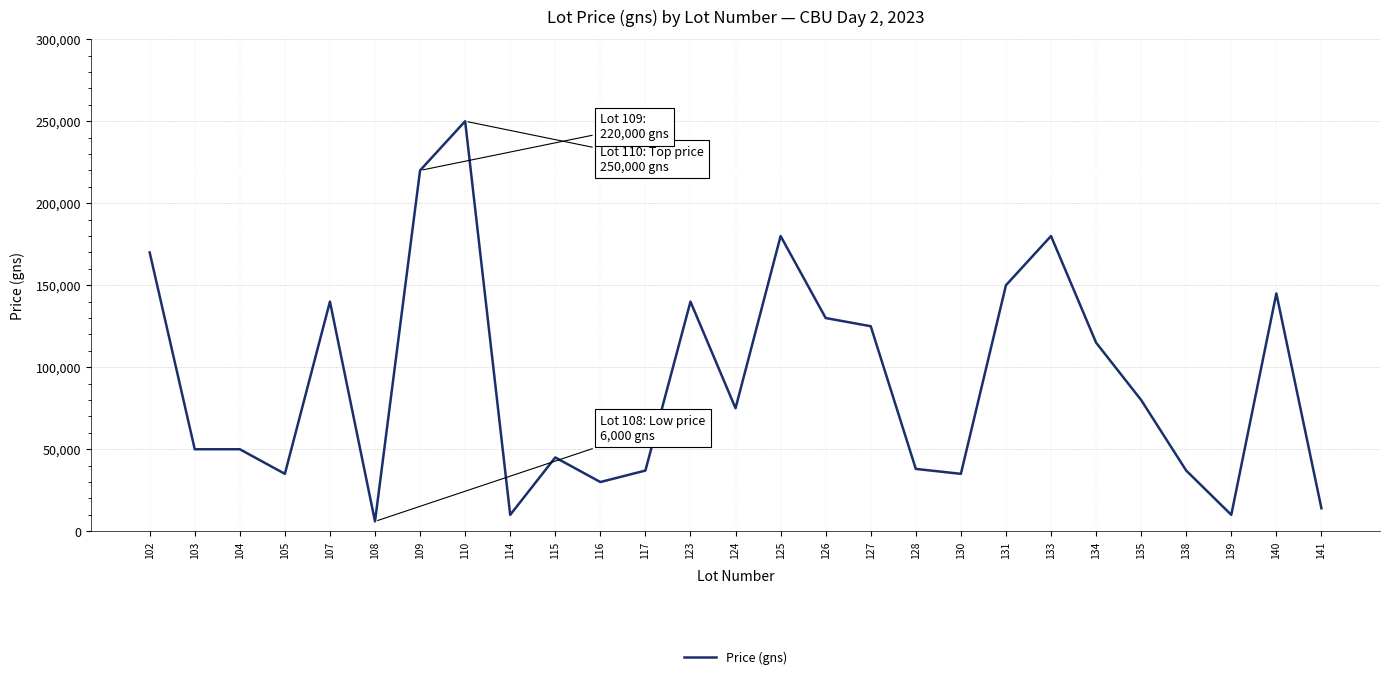

What is the approximate value at 141, to the nearest 100?

14000